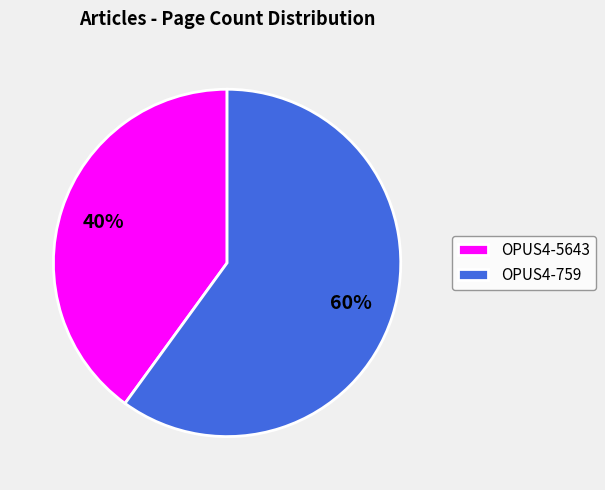

What is the ratio of the value at OPUS4-759 to the value at OPUS4-5643?

1.5